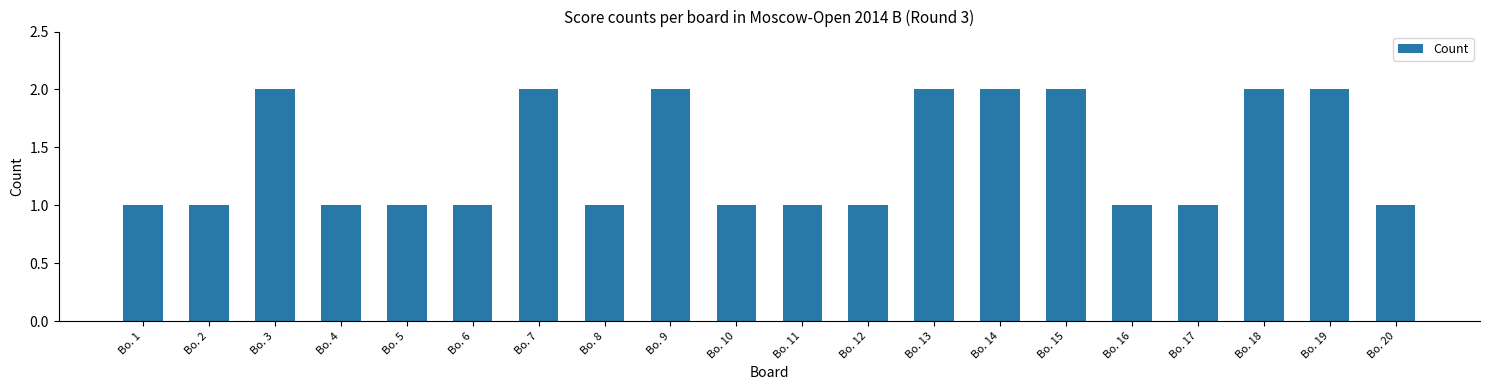

What is the approximate value at Bo. 9?

2